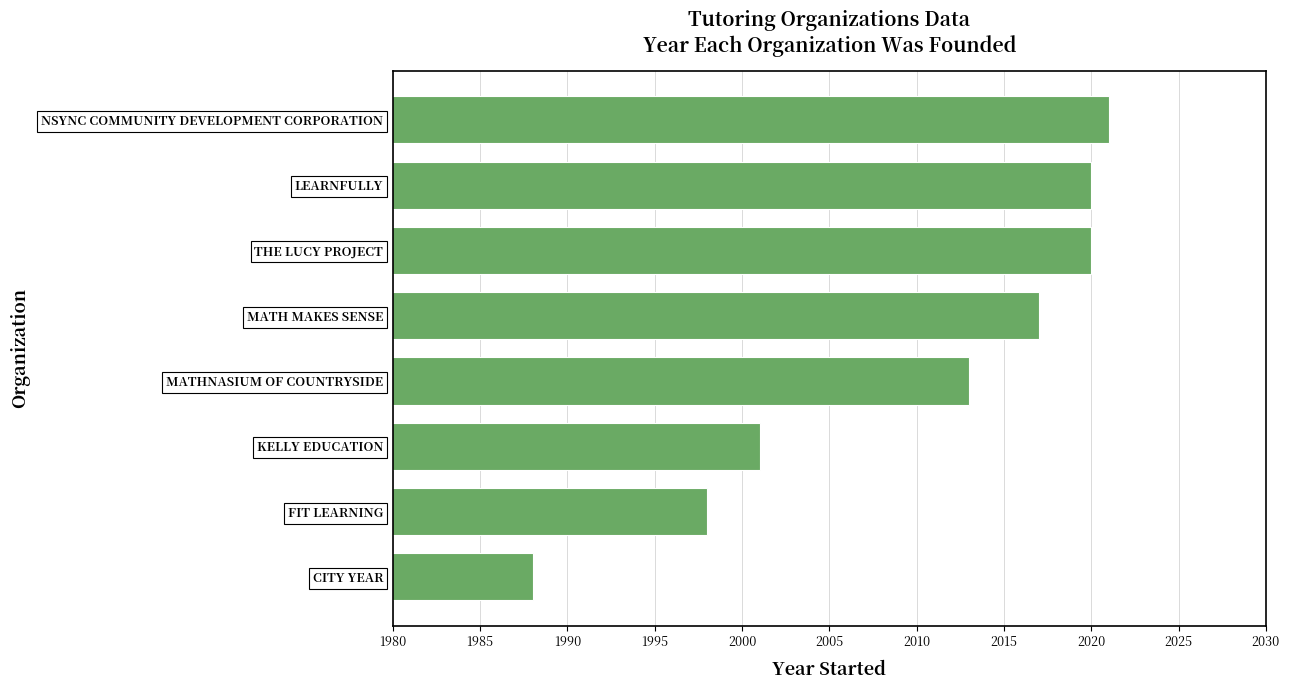

Which has a higher value, FIT LEARNING or THE LUCY PROJECT?

THE LUCY PROJECT